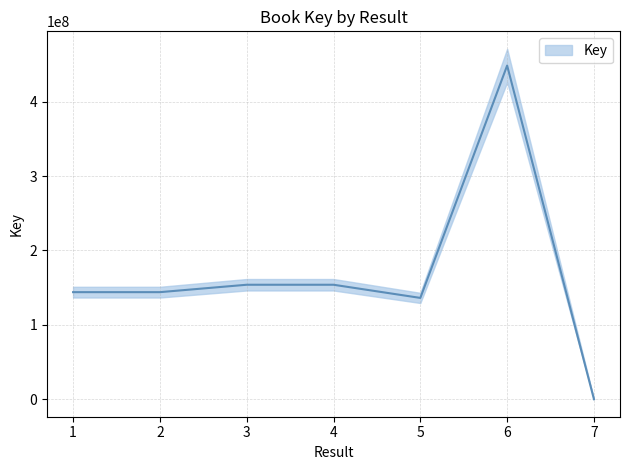

Between 2 and 3, which is larger?

3